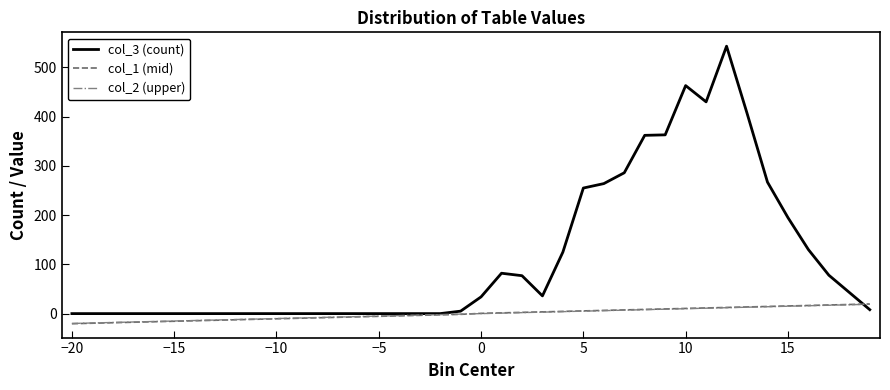

What is the greatest value displayed?

543.0